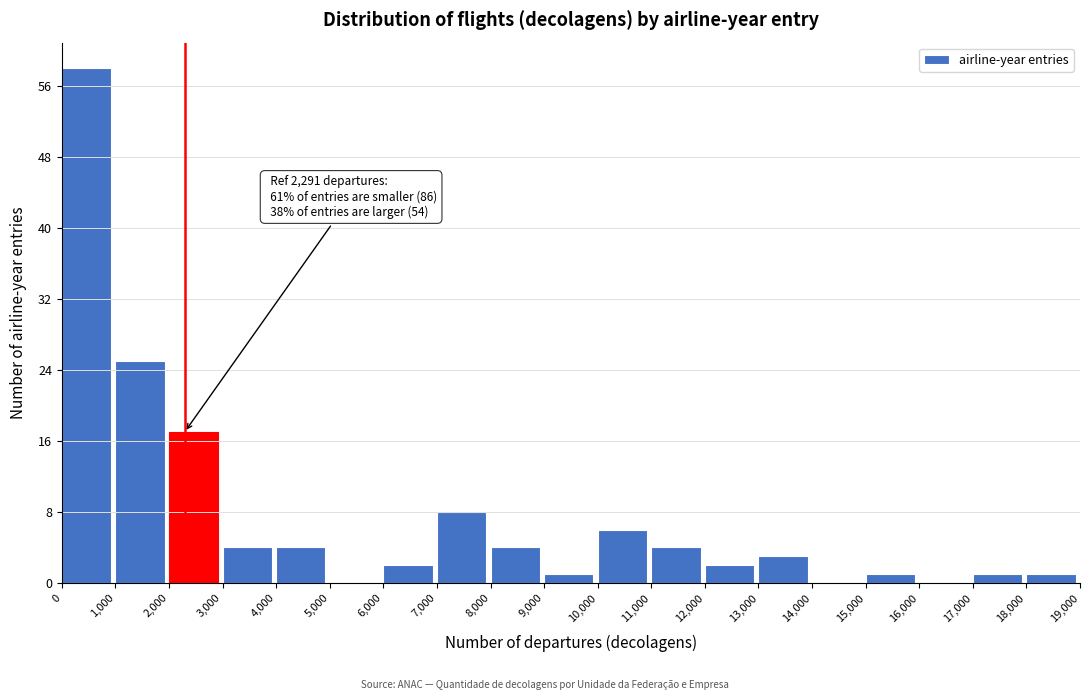

Over which range of the x-axis is the bar tallest?

0 to 1,000